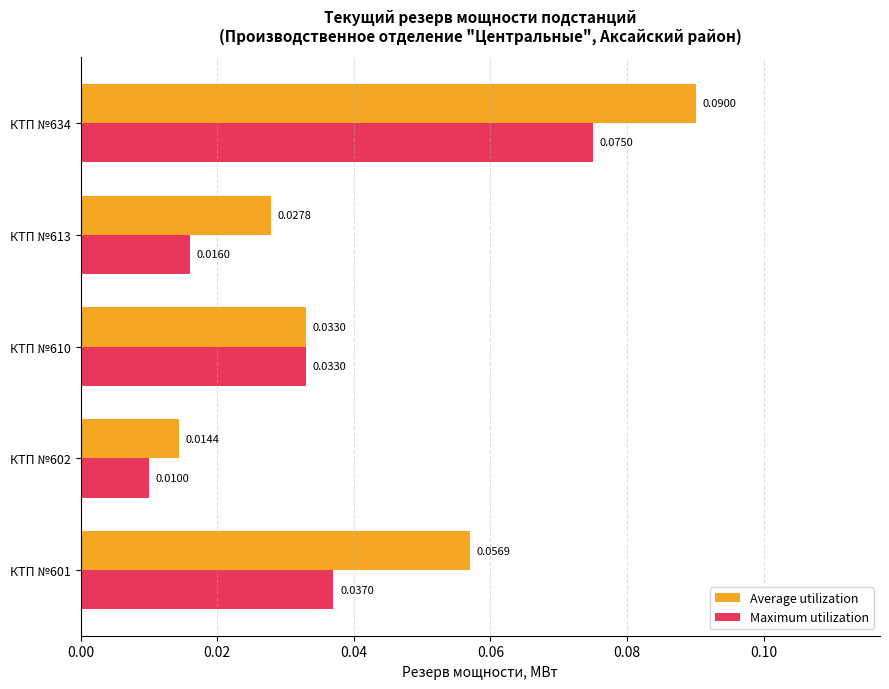

At which category is the sum across all series the highest?

КТП №634